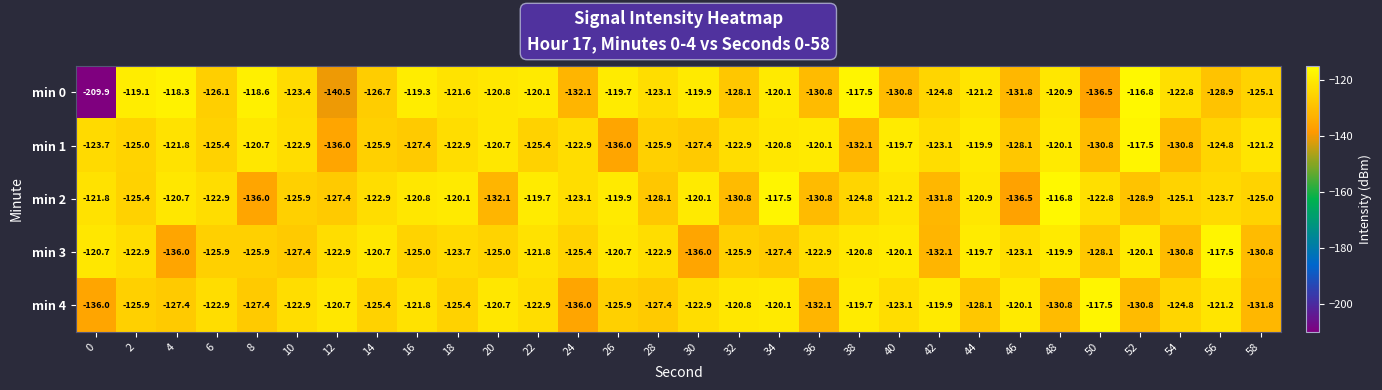

What is the difference between the second highest and minimum values in the min 4 series?

16.3